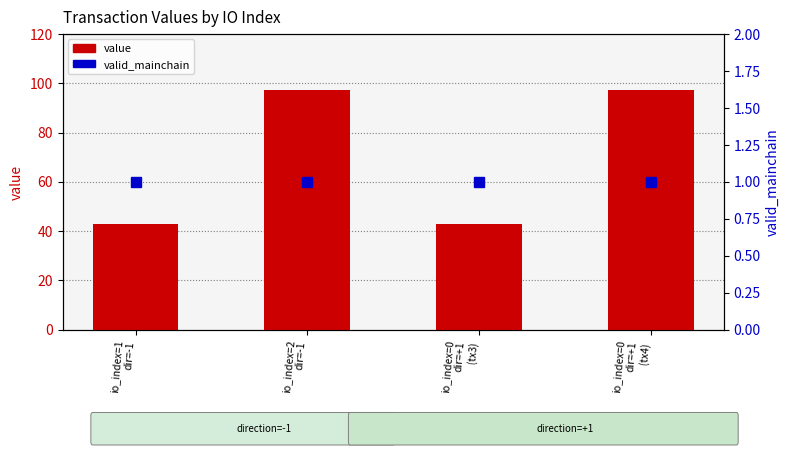

Rank the series by their maximum value, from lowest to highest.

valid_mainchain, value